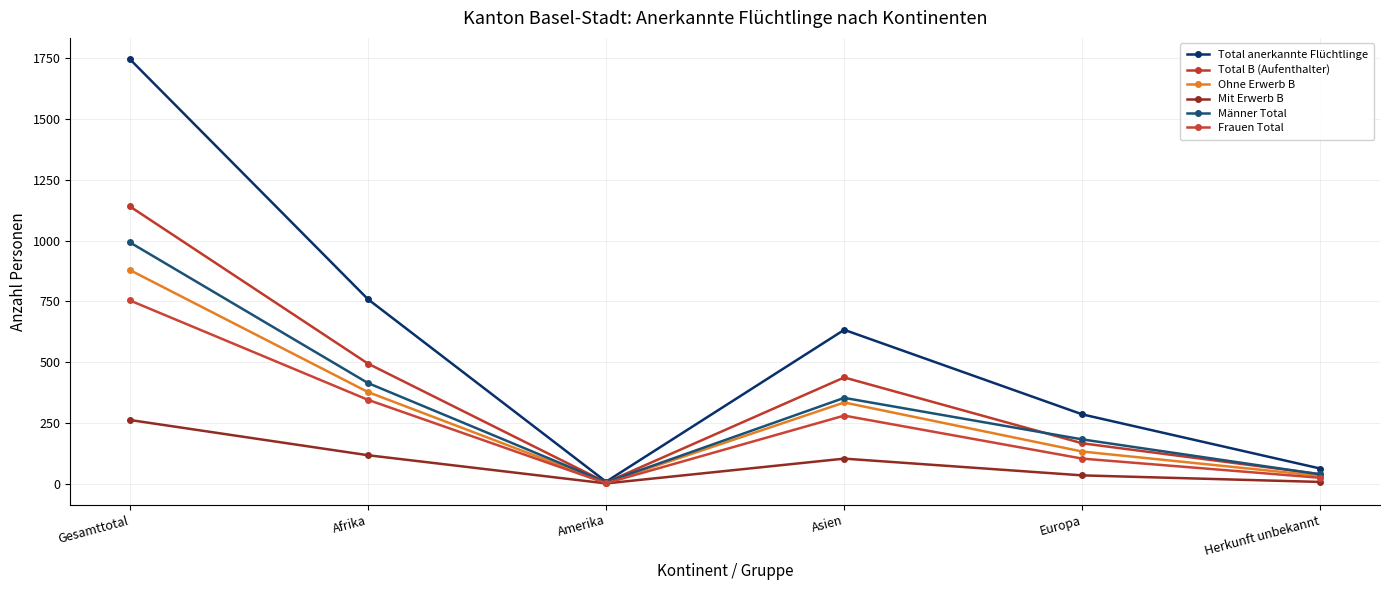

What is the difference between the highest and lowest values at Herkunft unbekannt?

55